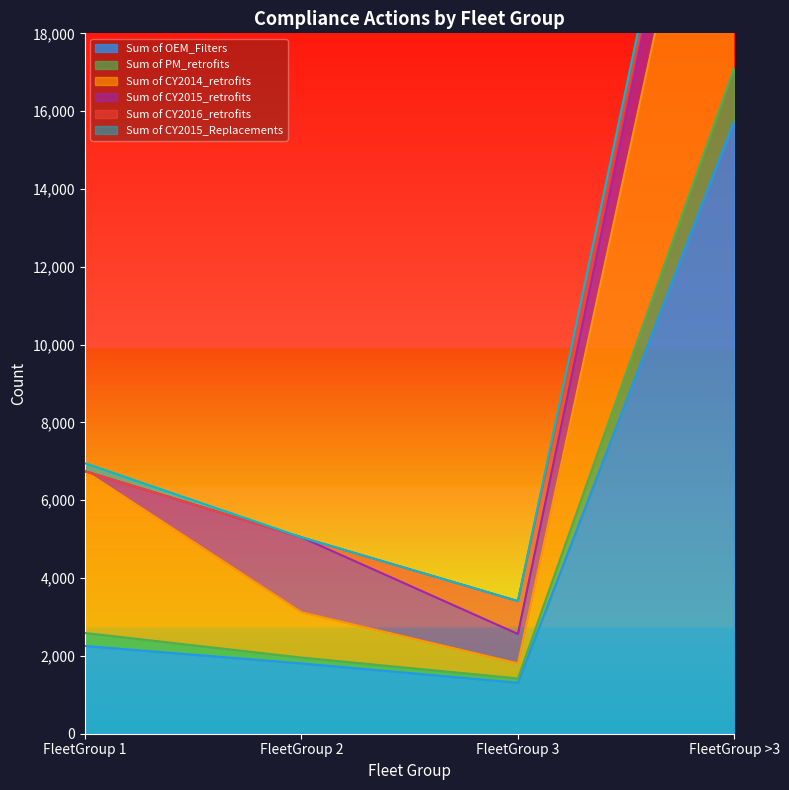

What position from the left is FleetGroup 3?

3